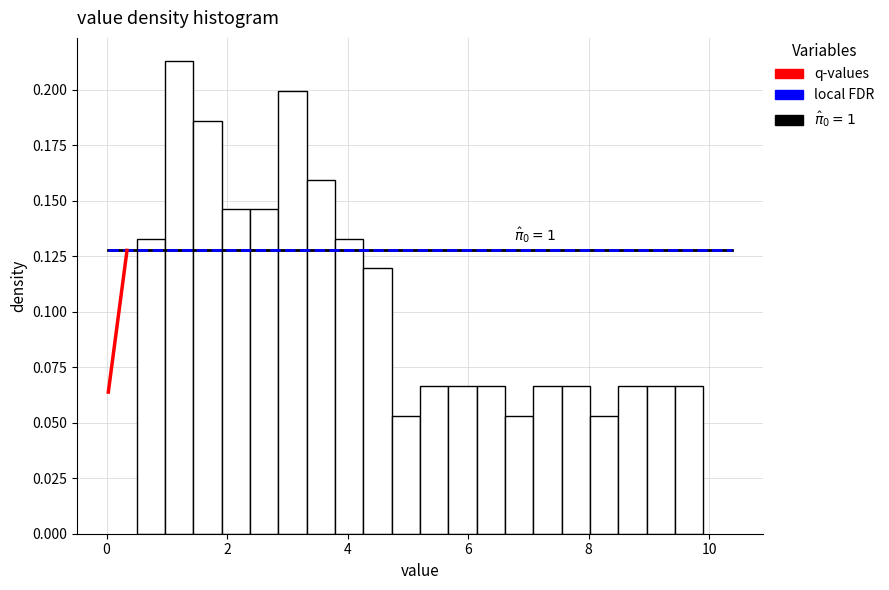

Read against the x-axis, roughly where is the centre of the tallest bar?

1.2